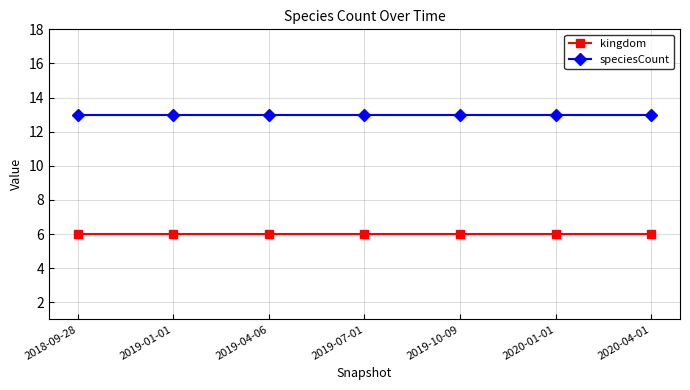

Reading left to right, extract all data points from this chart.

kingdom: 2018-09-28=6	2019-01-01=6	2019-04-06=6	2019-07-01=6	2019-10-09=6	2020-01-01=6	2020-04-01=6
speciesCount: 2018-09-28=13	2019-01-01=13	2019-04-06=13	2019-07-01=13	2019-10-09=13	2020-01-01=13	2020-04-01=13